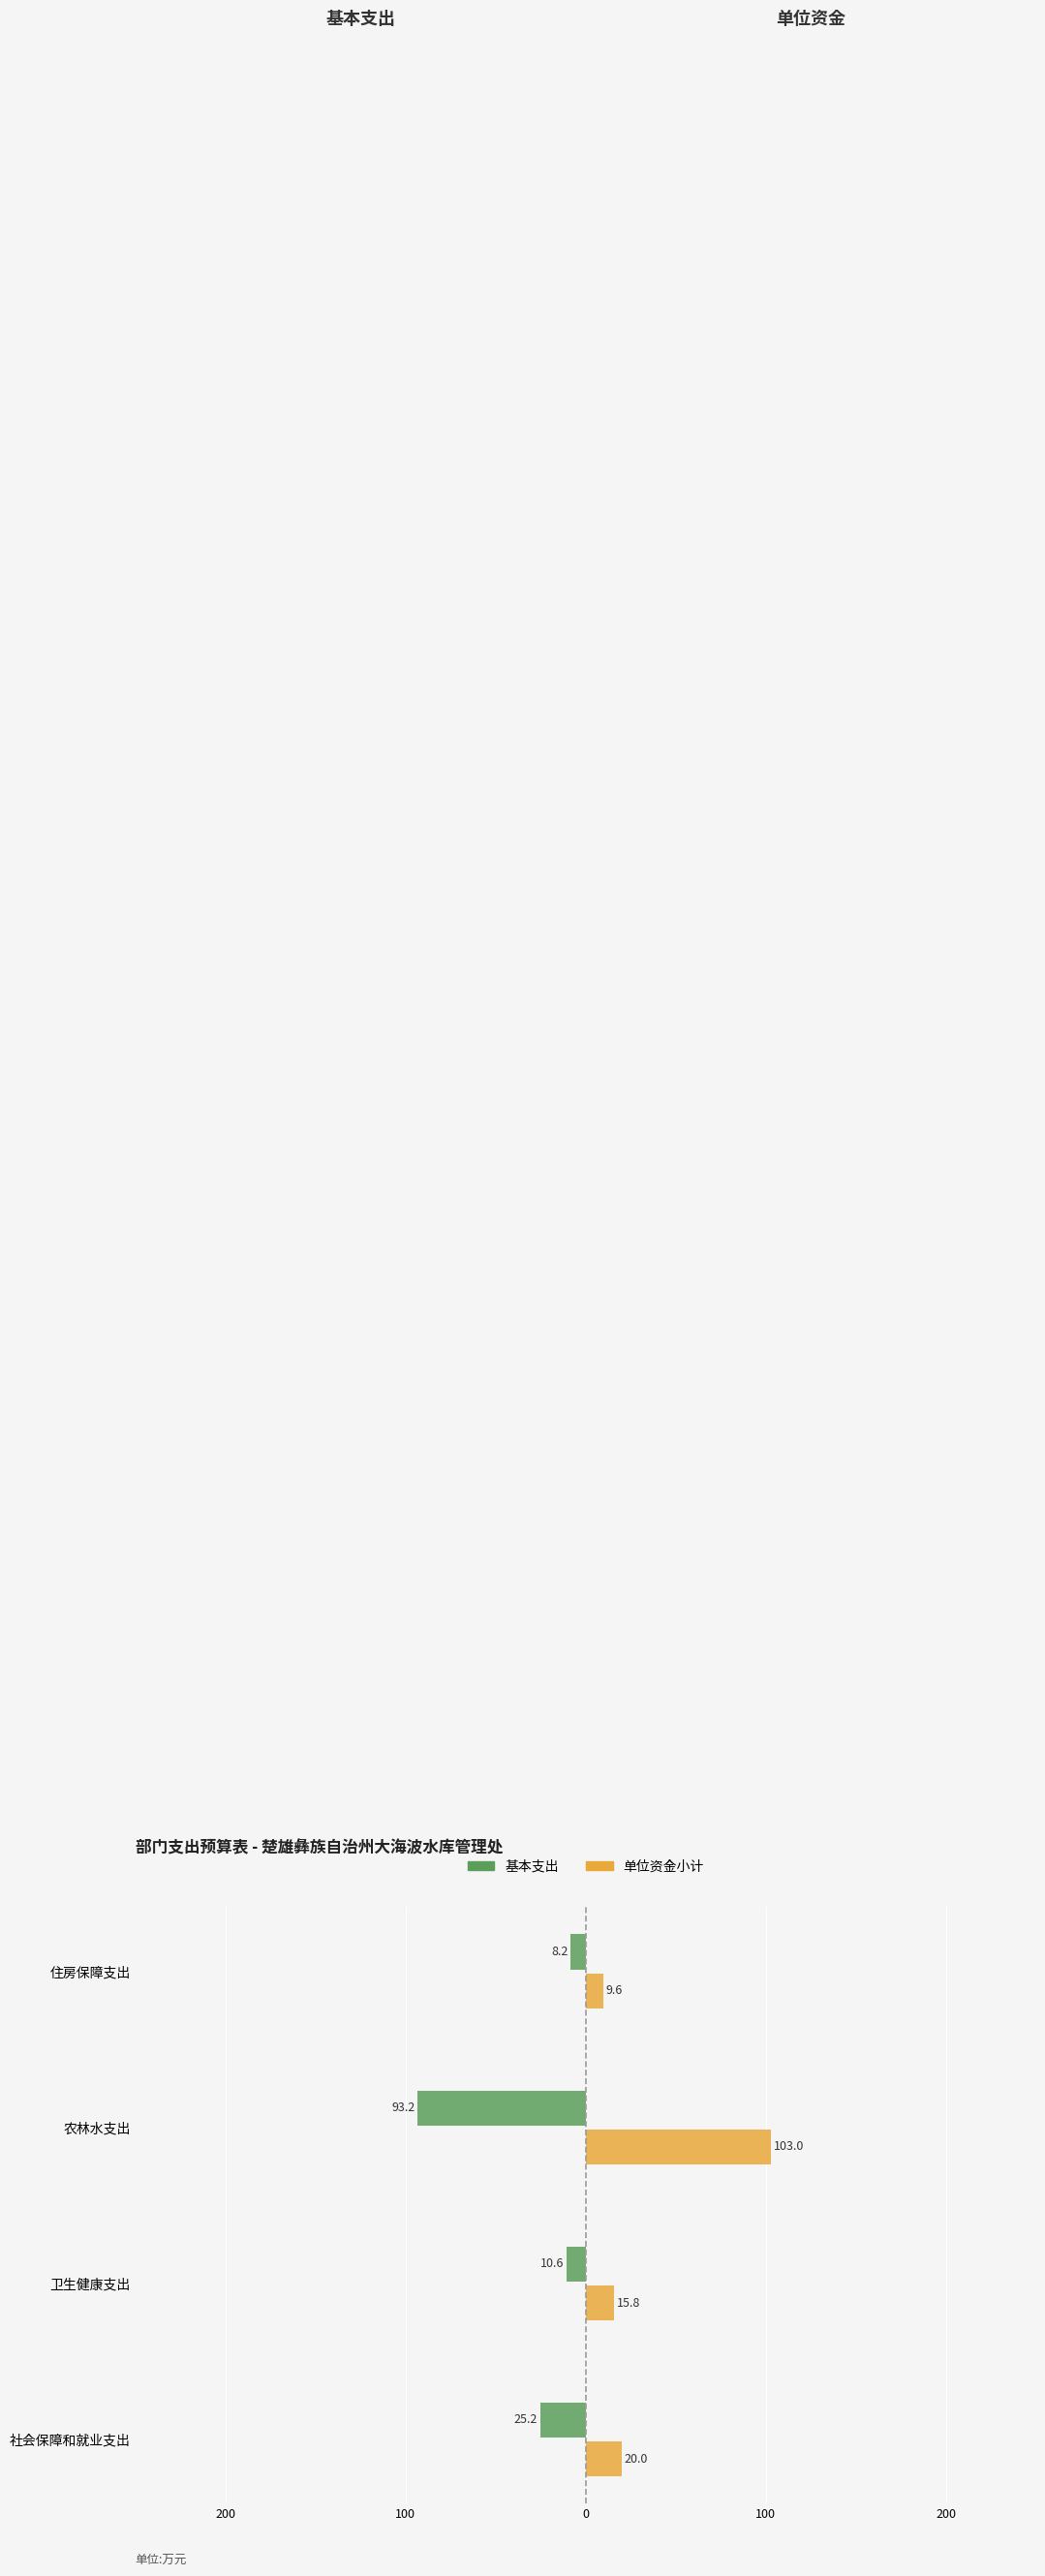

What are all the series names shown in the legend?

基本支出, 单位资金小计